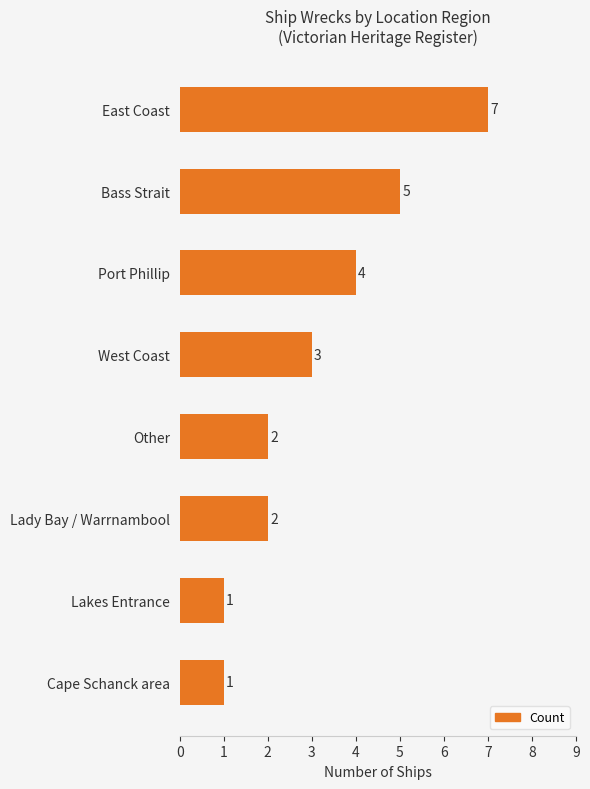

Read the value at Port Phillip.

4